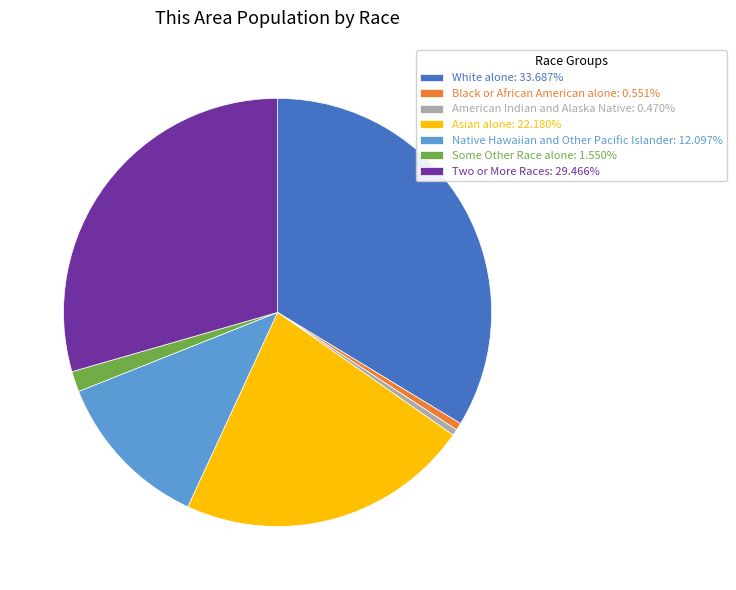

Do Black or African American alone and White alone together represent more than half of the pie?

No